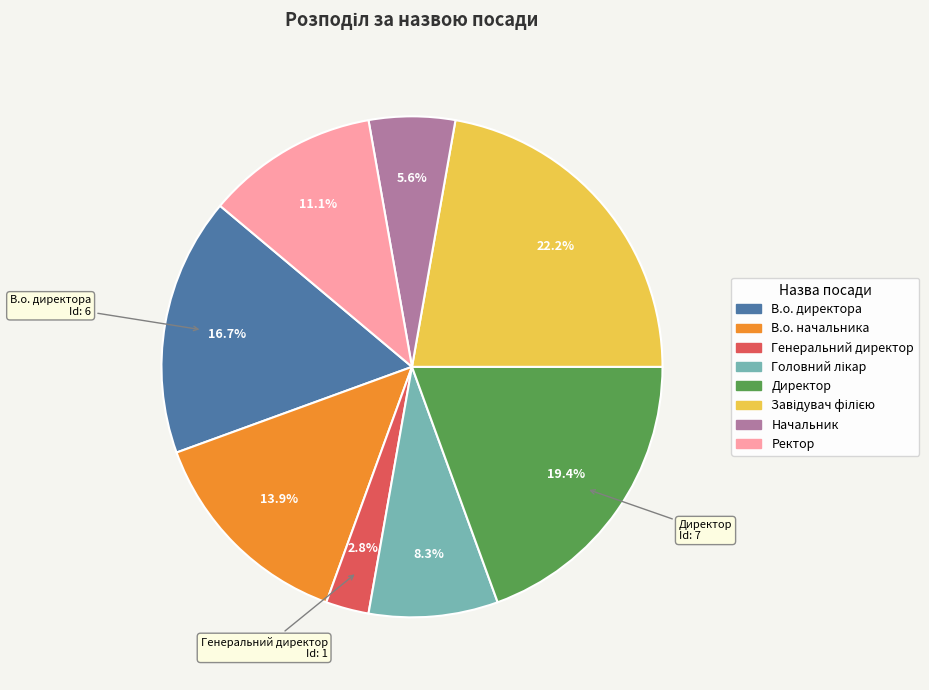

True or false: Начальник accounts for 6% of the total.

True